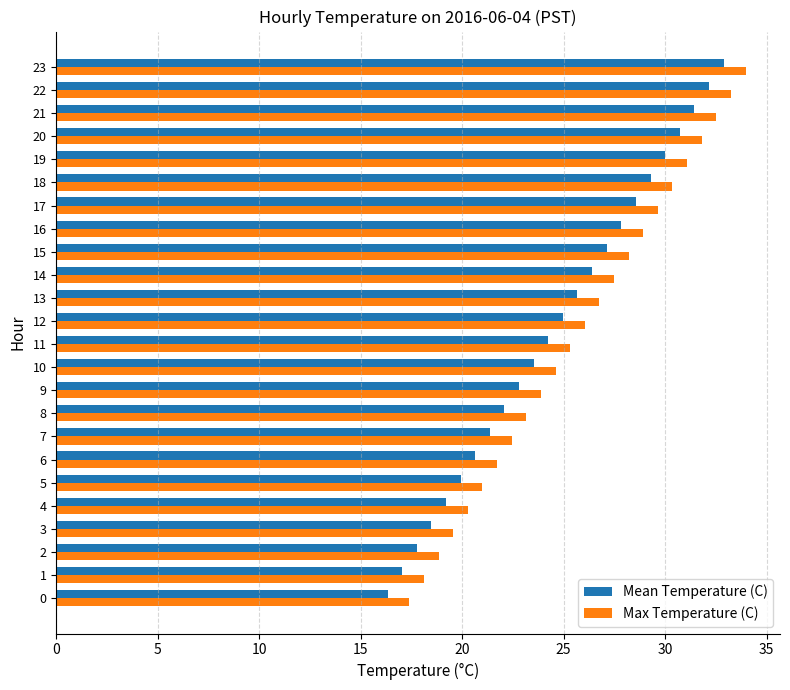

At which label does Max Temperature (C) reach its peak?

23